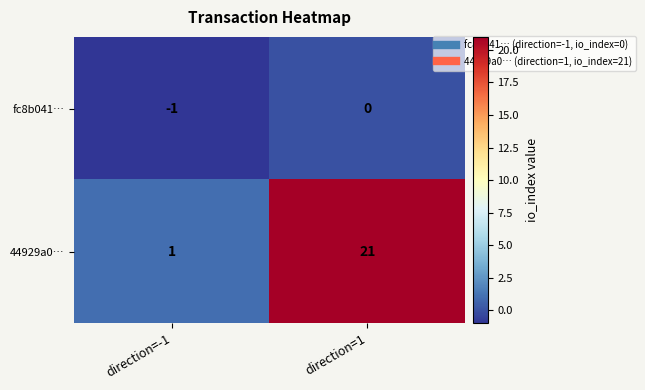

Which label corresponds to the largest value in the chart?

direction=1